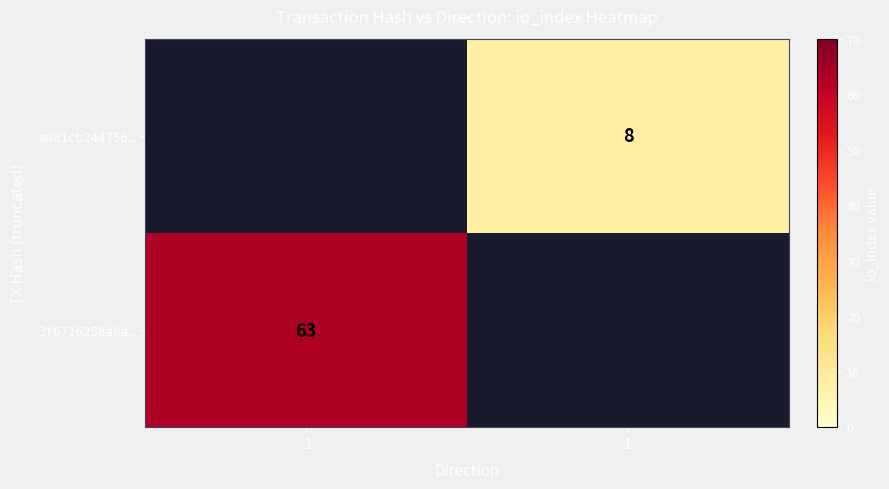

At which category does the chart reach its minimum across all series?

1